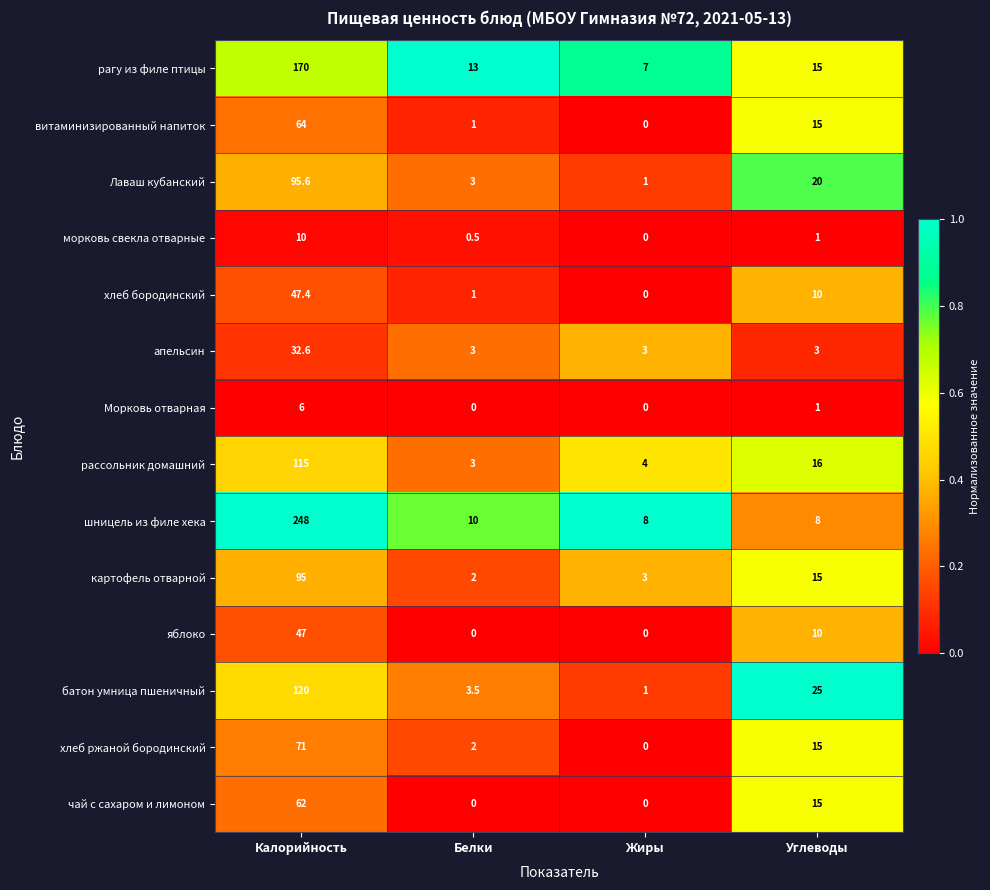

The value of Морковь отварная at Калорийность is 6.0. True or false?

True